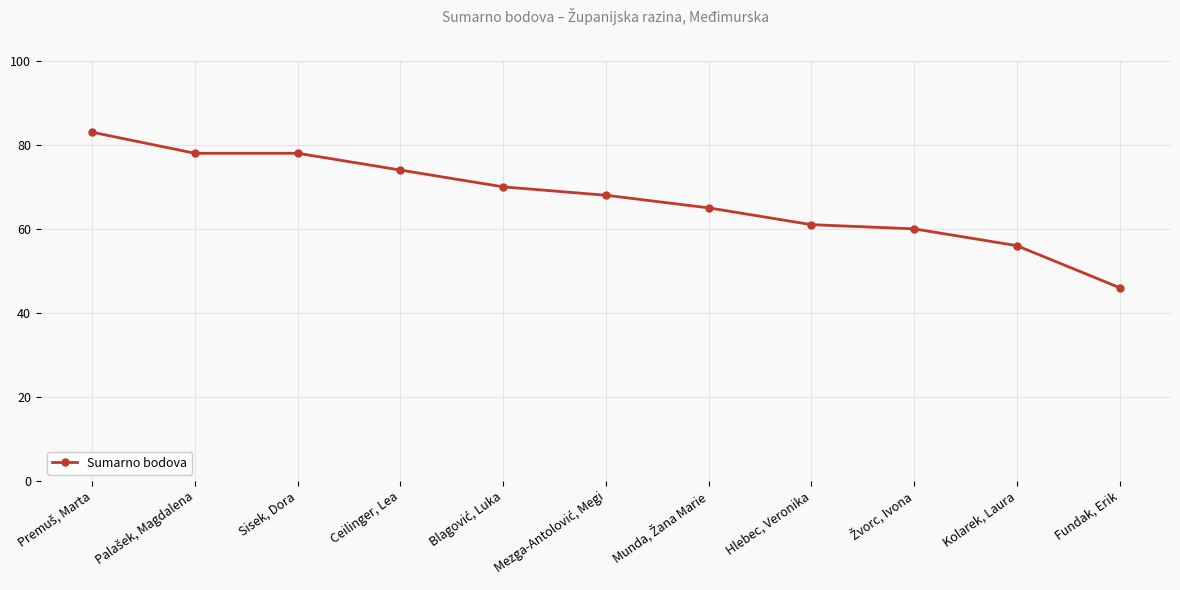

What is the value of the 7th point from the left?

65